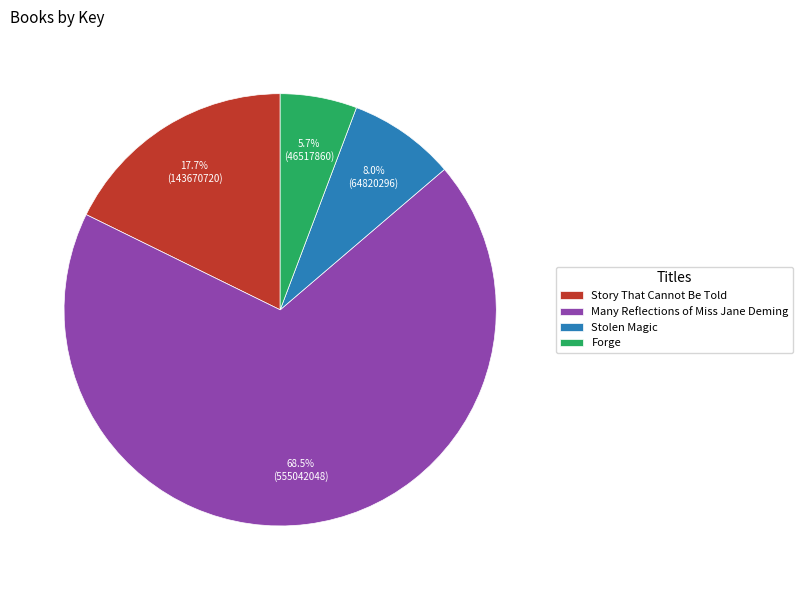

The Stolen Magic slice represents 8% of the pie. True or false?

True